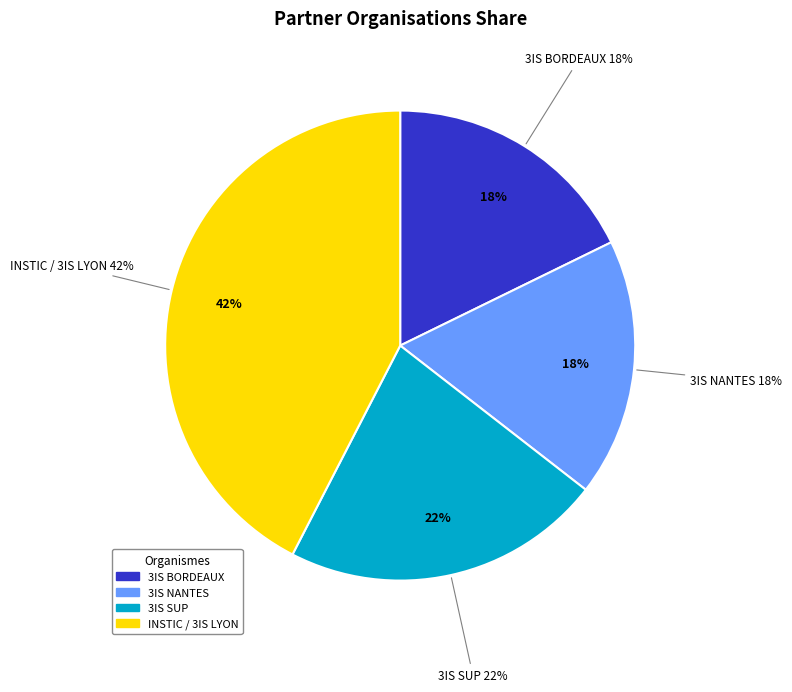

Count the number of slices in the pie.

4